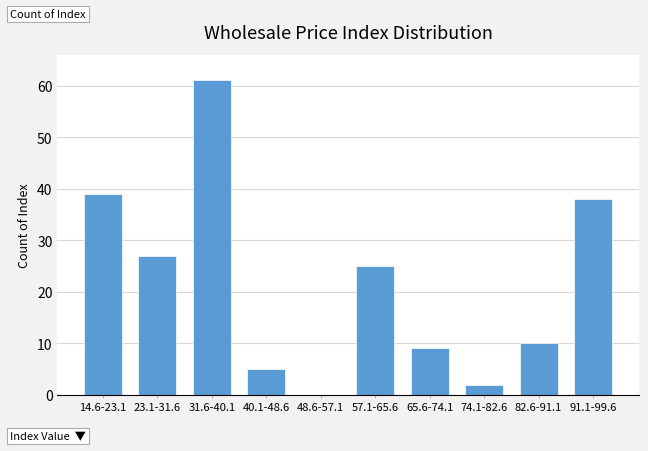

Reading right to left, transcribe all the data shown in this chart.

91.1-99.6=38	82.6-91.1=10	74.1-82.6=2	65.6-74.1=9	57.1-65.6=25	48.6-57.1=0	40.1-48.6=5	31.6-40.1=61	23.1-31.6=27	14.6-23.1=39